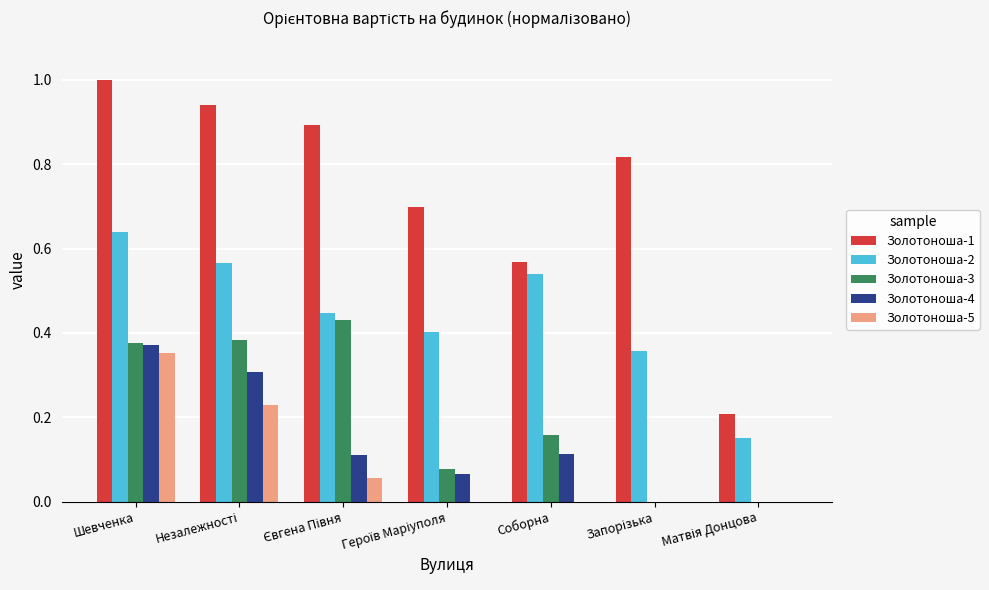

The Золотоноша-2 series shows 1.0 at Соборна. True or false?

False